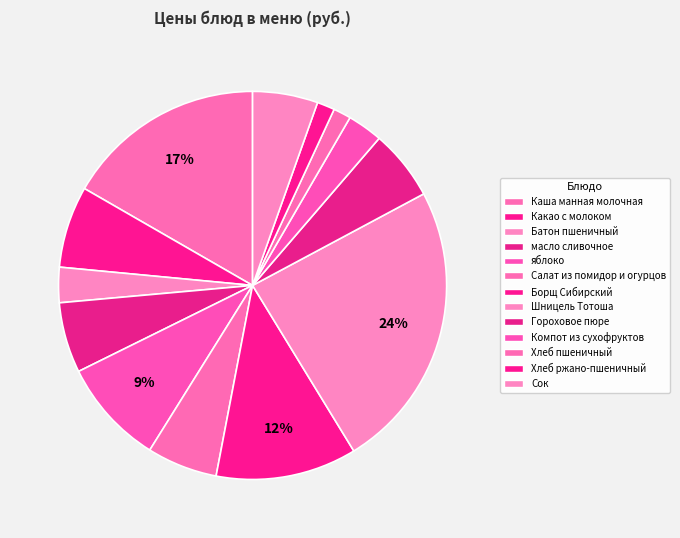

To the nearest percent, what is the combined percentage of Хлеб ржано-пшеничный and Компот из сухофруктов?

4%